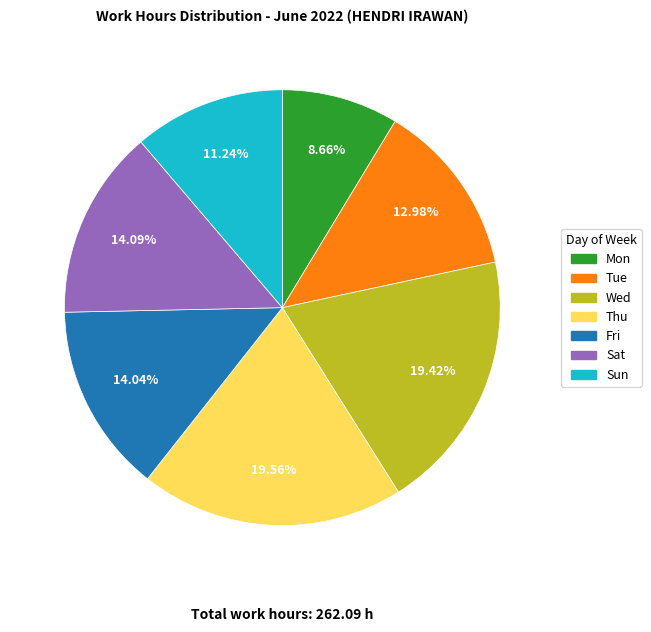

Does any single category account for the majority?

No